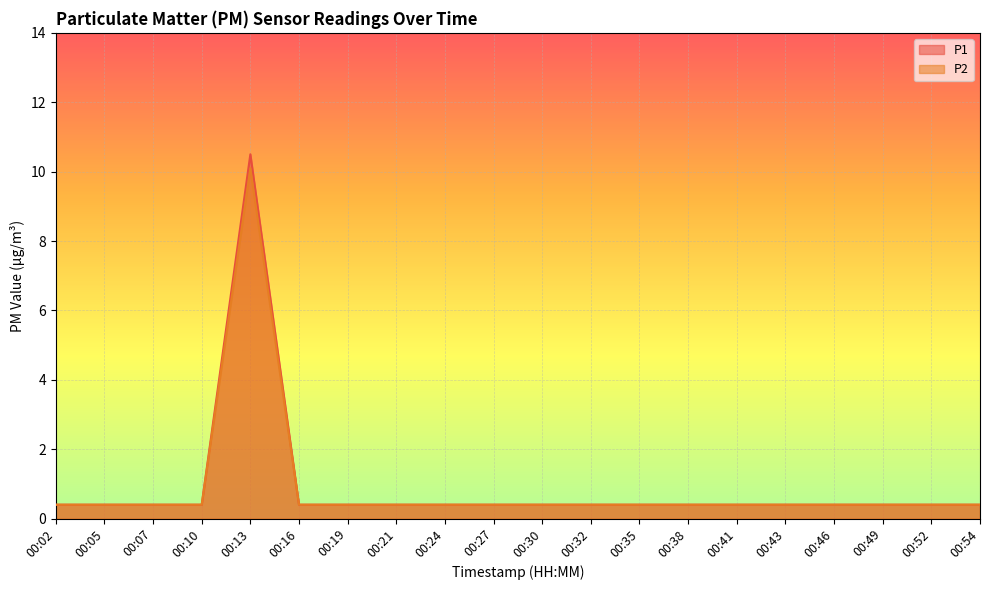

True or false: P1 and P2 intersect in this chart.

False